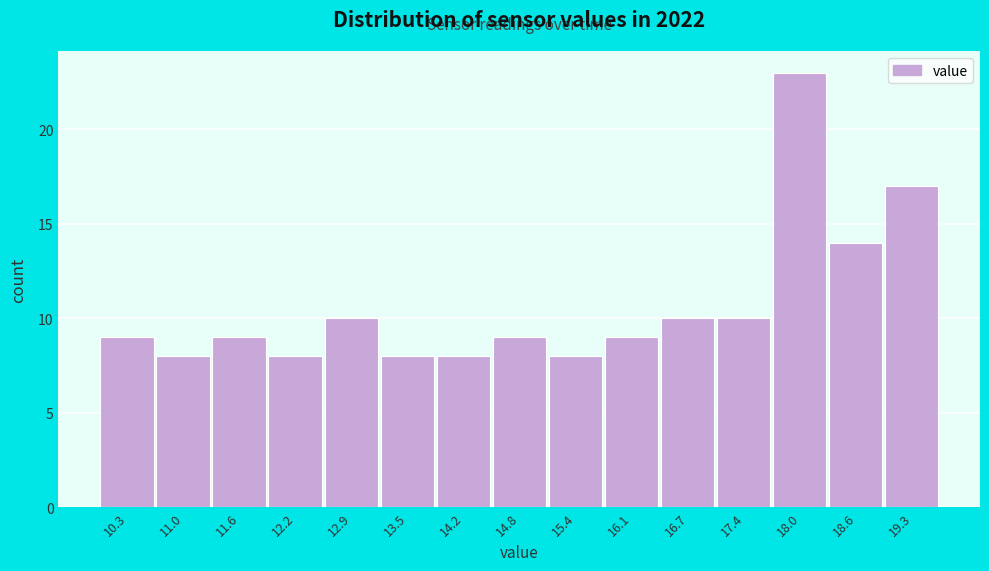

Which range on the x-axis has the tallest bar?

17.68 to 18.32